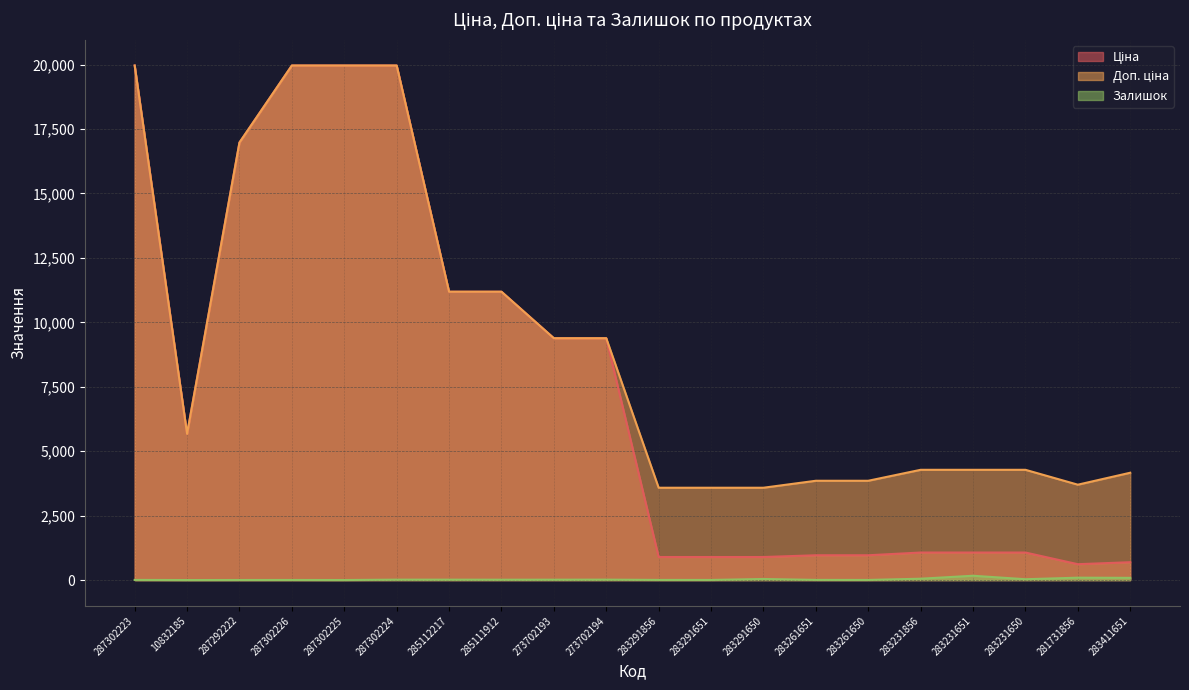

Reading right to left, what are all the values shown in this chart?

Ціна: 694.3	617.0	1069.8	1069.8	1069.8	963.5	963.5	895.9	895.9	895.9	9384.0	9384.0	11188.2	11188.2	19964.2	19964.2	19964.2	16976.3	5673.8	19964.2
Доп. ціна: 4165.6	3701.9	4279.1	4279.1	4279.1	3854.0	3854.0	3583.6	3583.6	3583.6	9384.0	9384.0	11188.2	11188.2	19964.2	19964.2	19964.2	16976.3	5673.8	19964.2
Залишок: 87.0	94.0	34.0	169.0	54.0	6.0	8.0	43.0	6.0	7.0	18.0	16.0	15.0	17.0	17.0	3.0	5.0	4.0	2.0	7.0